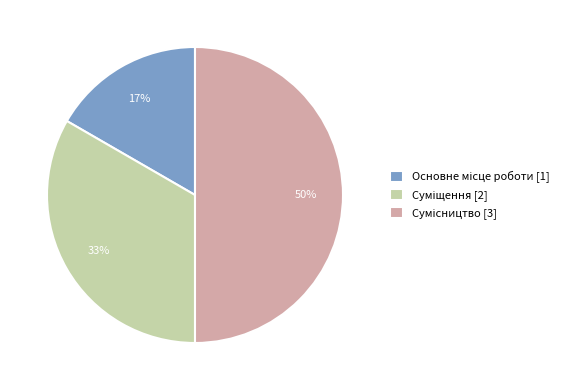

To the nearest percent, what is the average slice percentage?

33%